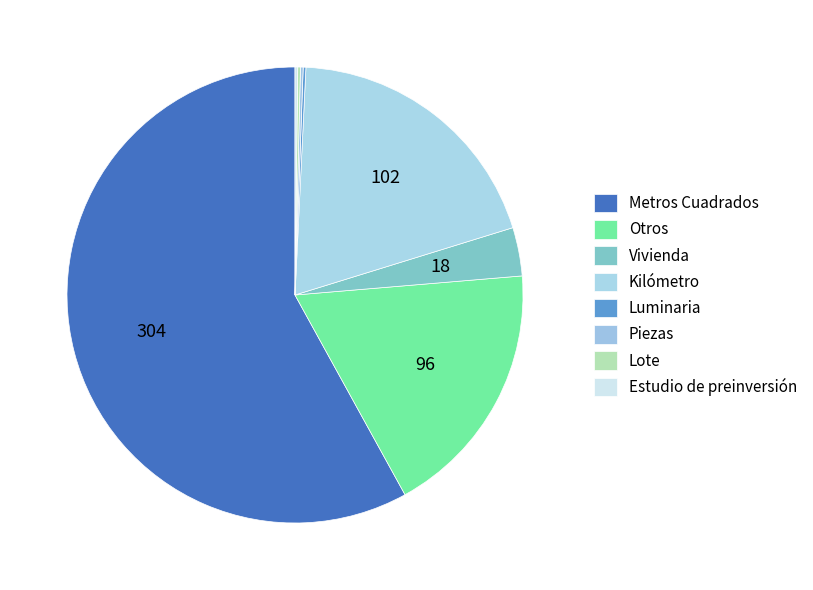

Does any single category account for the majority?

Yes